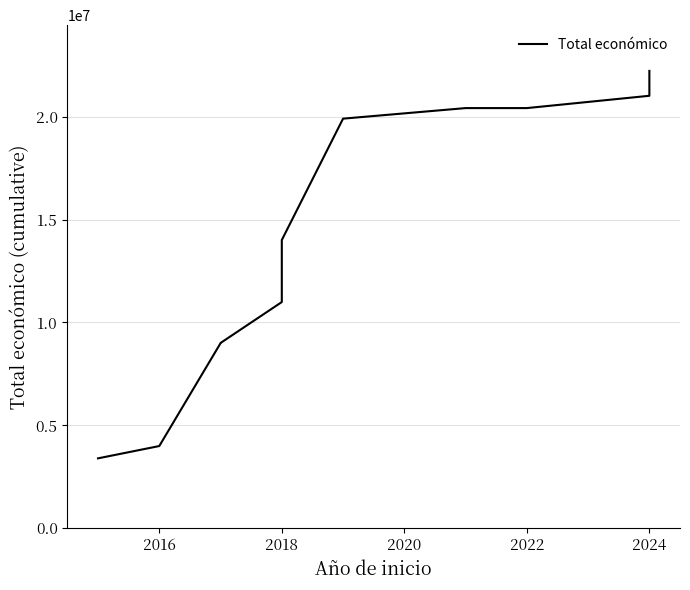

What is the approximate value at 2022?

20418677